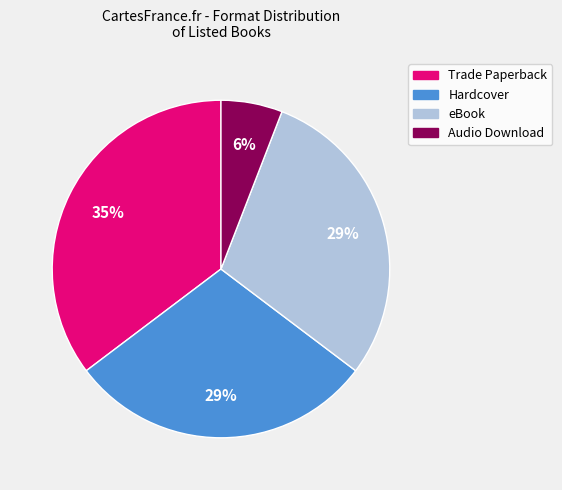

What is the ratio of the value at eBook to the value at Trade Paperback?

0.8